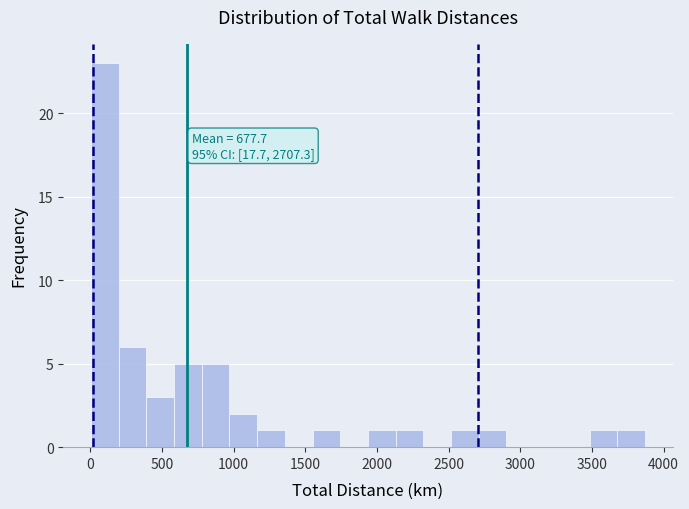

Read against the x-axis, roughly where is the centre of the tallest bar?

100